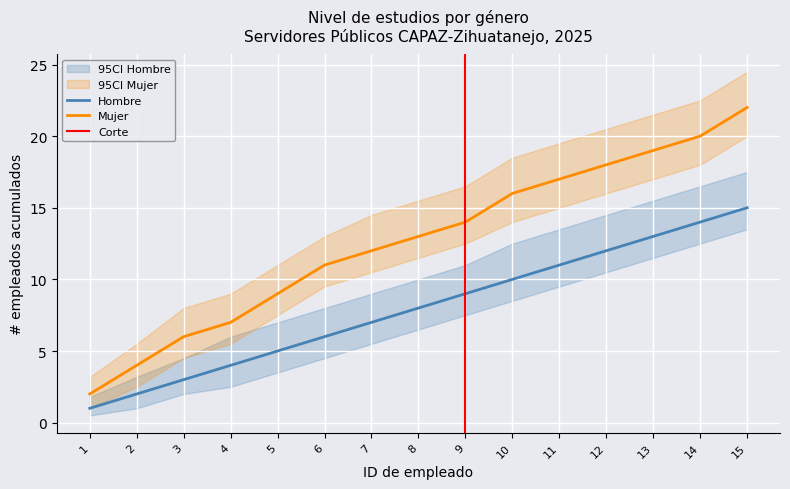

Which series has the largest total across all categories?

Mujer